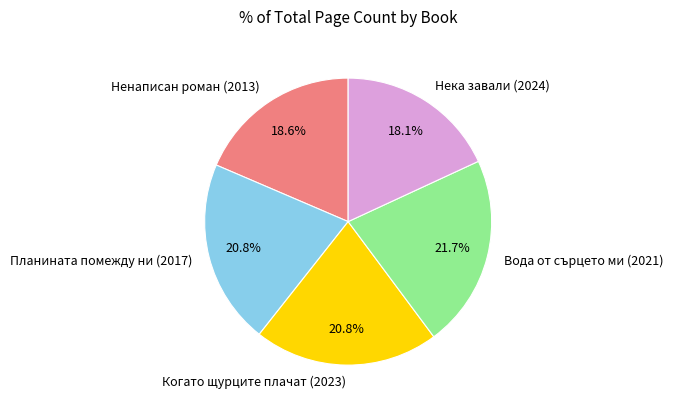

To the nearest percent, what portion does Планината помежду ни (2017) represent?

21%